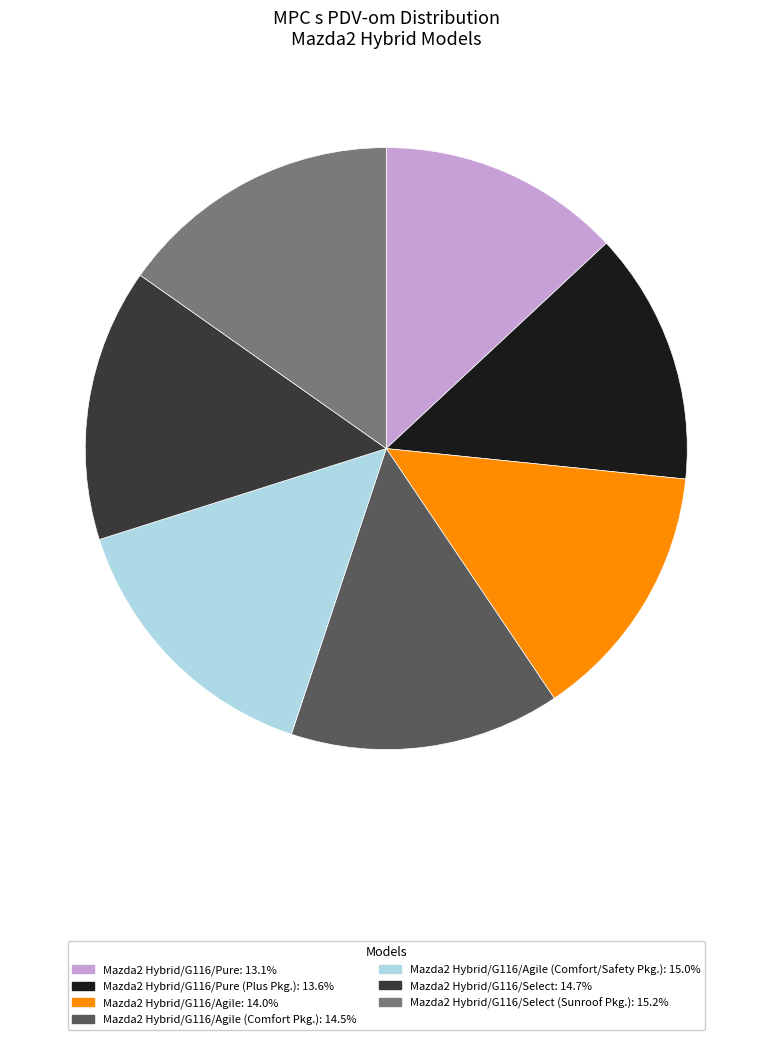

Is there any slice that represents more than half of the pie?

No